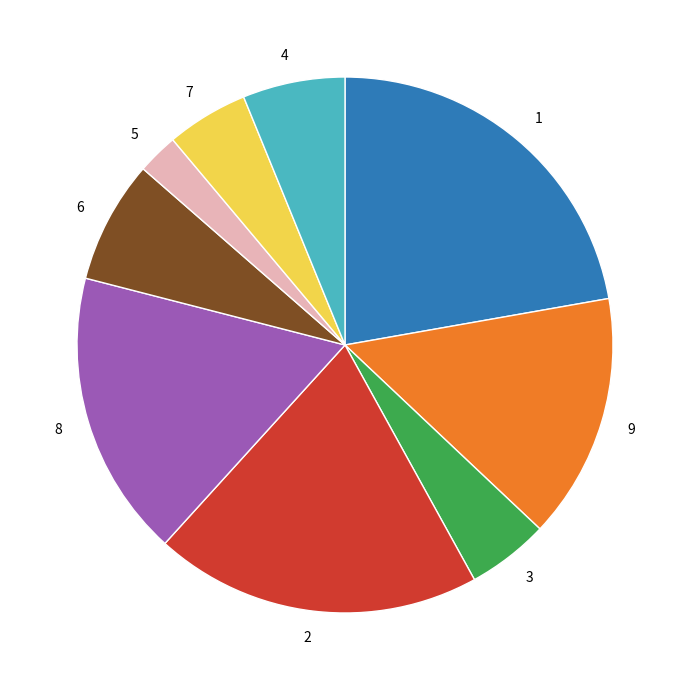

Is it true that 7 is 5% of the pie?

True